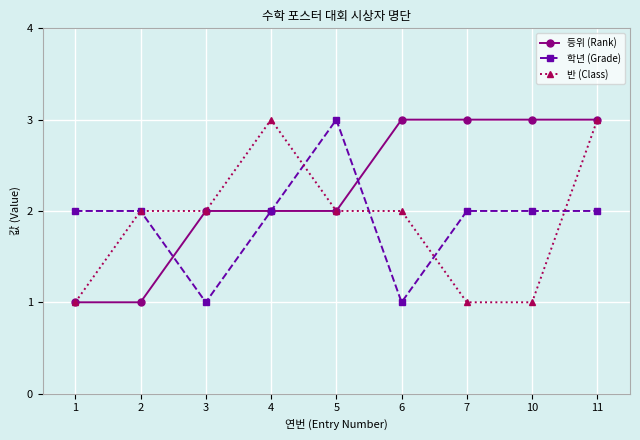

Reading left to right, list all the values displayed in this chart.

등위 (Rank): 1=1	2=1	3=2	4=2	5=2	6=3	7=3	10=3	11=3
학년 (Grade): 1=2	2=2	3=1	4=2	5=3	6=1	7=2	10=2	11=2
반 (Class): 1=1	2=2	3=2	4=3	5=2	6=2	7=1	10=1	11=3